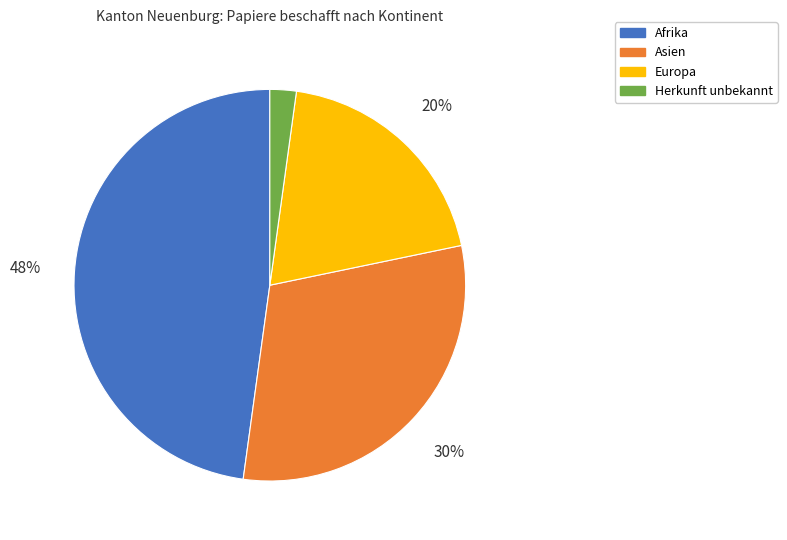

Is it true that Afrika is 38% of the pie?

False